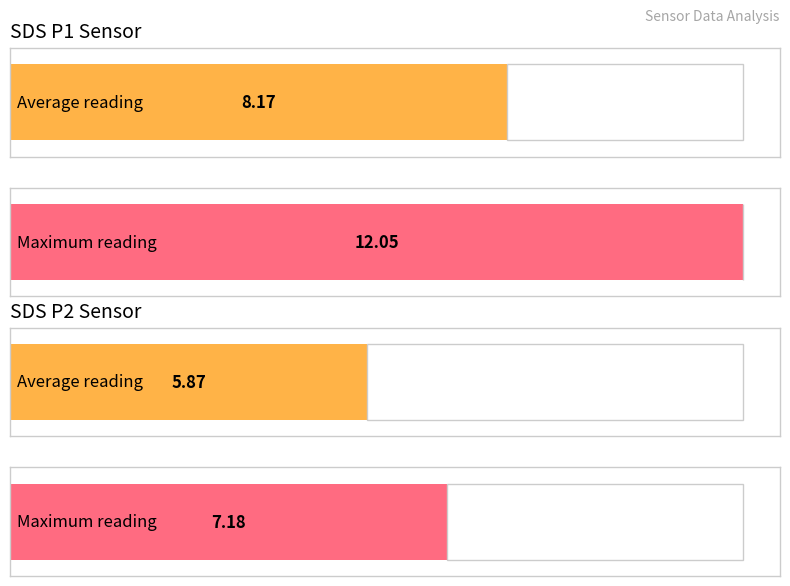

Which series has the widest spread of values?

SDS_P1